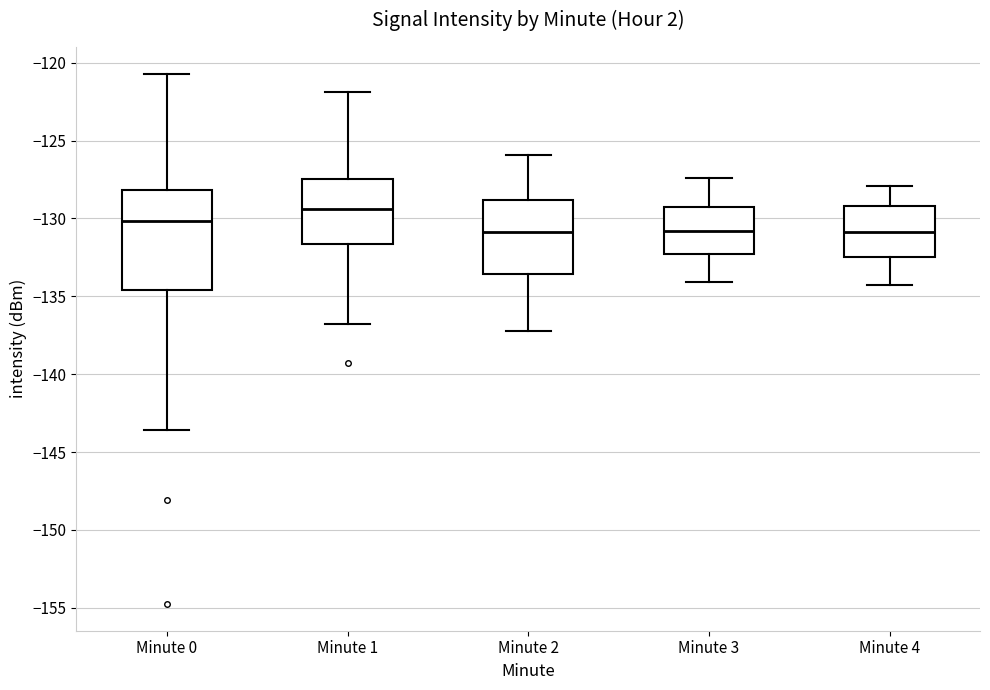

Reading left to right, transcribe this box plot: for each box, give where its median line is, the range the box spans, and where its two whiskers end, as read against the y-axis. The values are not printed on the chart, so give them approximately, as read against the axis.

Minute 0: median -130.0, box -134.5 to -128.0, whiskers -143.5 to -120.5
Minute 1: median -129.5, box -131.5 to -127.5, whiskers -137.0 to -122.0
Minute 2: median -131.0, box -133.5 to -129.0, whiskers -137.0 to -126.0
Minute 3: median -131.0, box -132.5 to -129.0, whiskers -134.0 to -127.5
Minute 4: median -131.0, box -132.5 to -129.0, whiskers -134.5 to -128.0